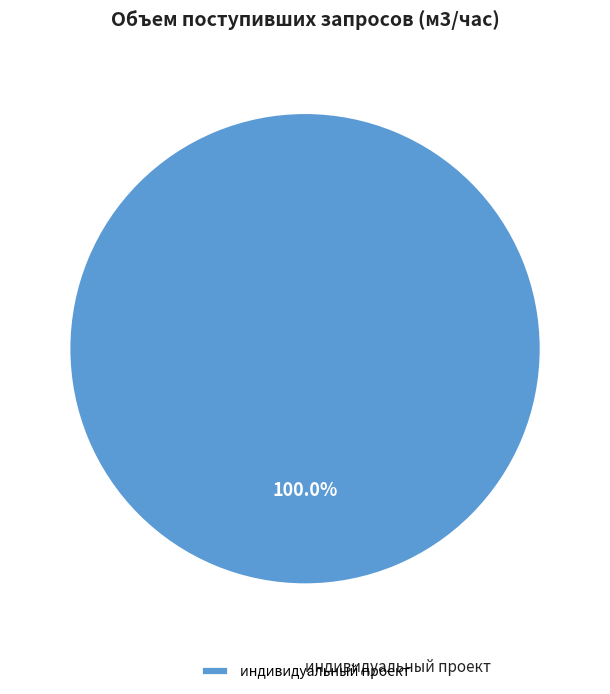

Is there any slice that represents more than half of the pie?

Yes